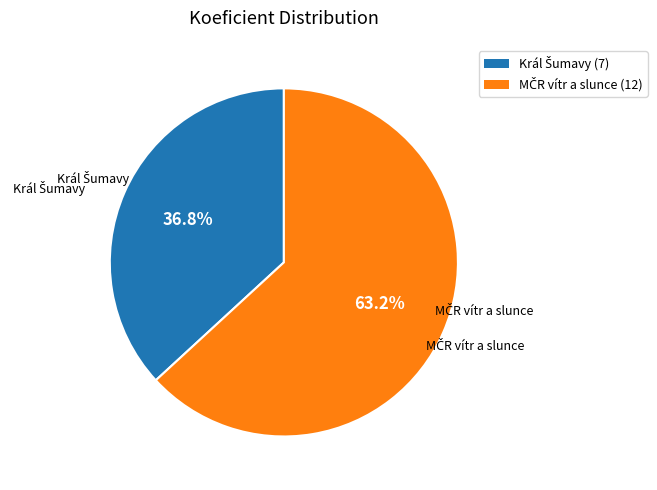

Is there a majority slice in this chart?

Yes